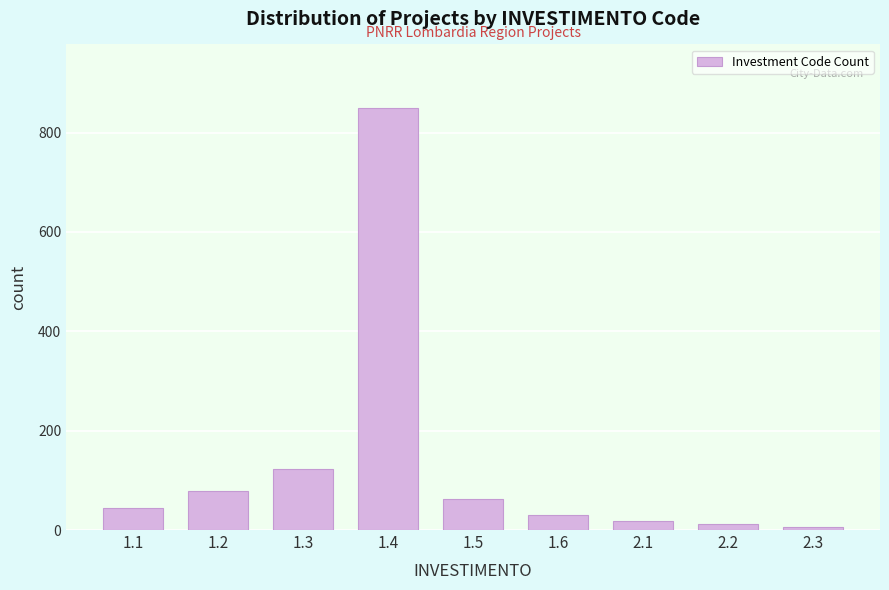

Reading right to left, transcribe all the data shown in this chart.

7	12	18	31	62	850	123	78	45